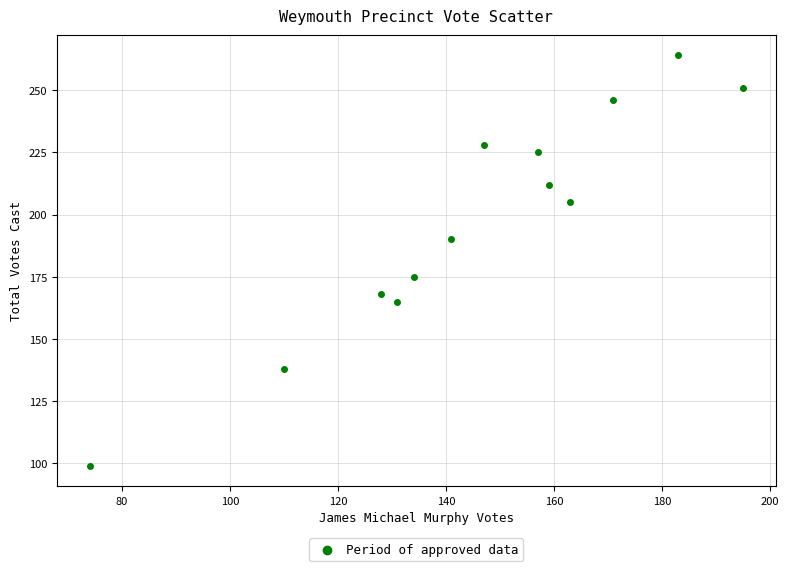

What Y value in the scatter plot is closest to 181?

175